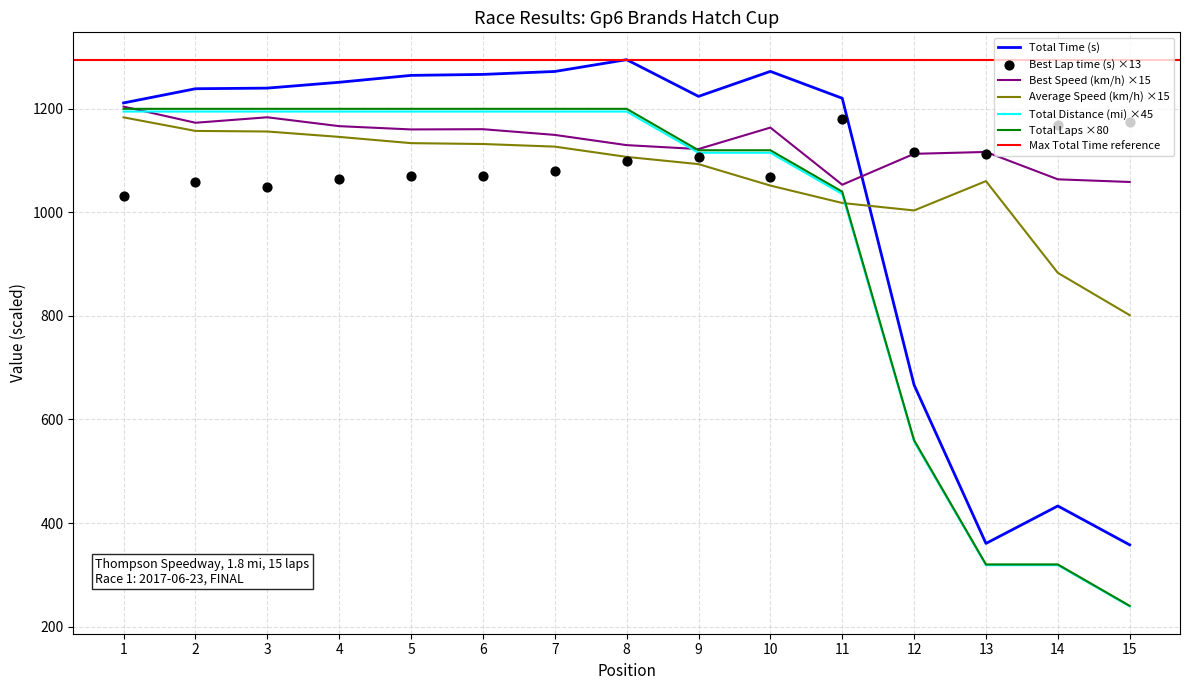

Where do Total Time (s) and Average Speed (km/h) ×15 first cross each other?

11 and 12